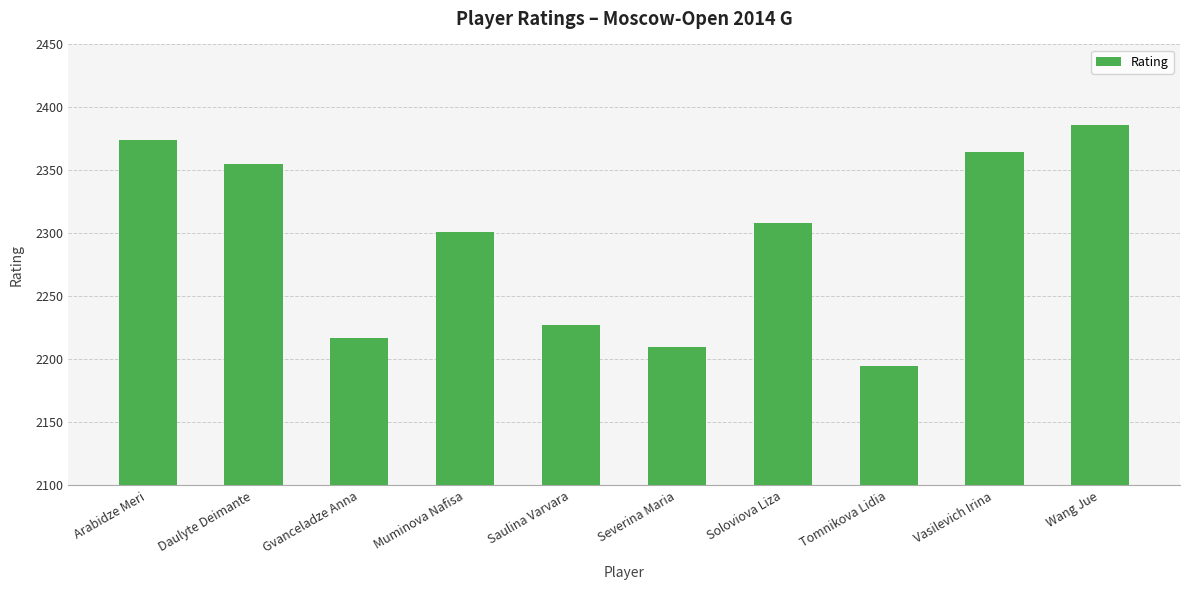

How many data points are less than 2308?

5